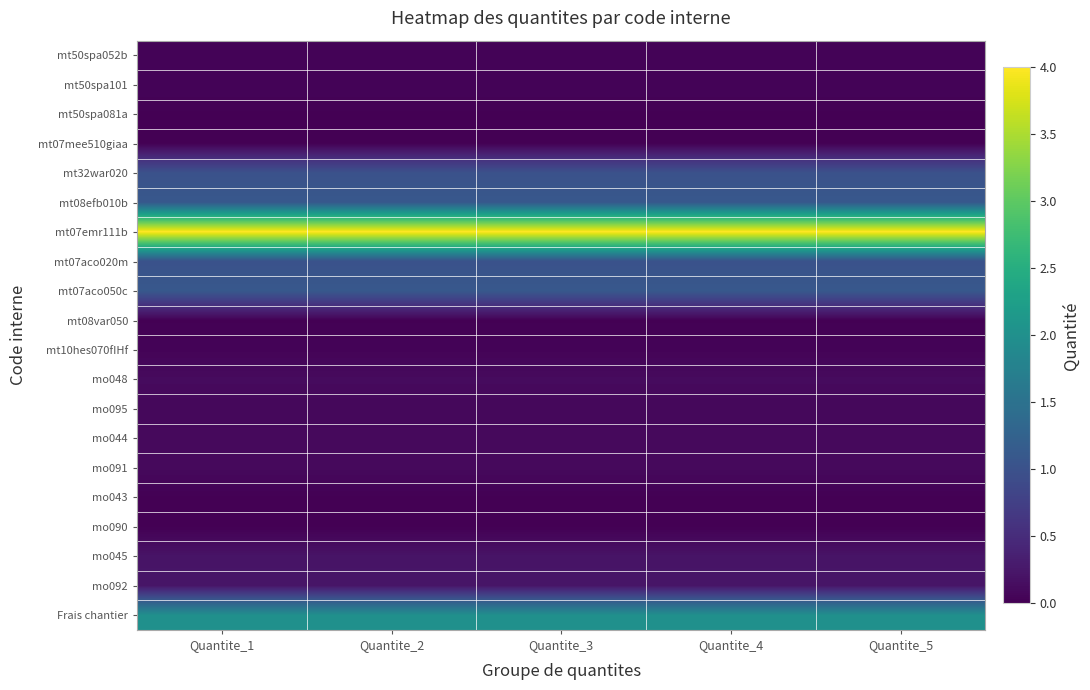

Reading left to right, list all the values displayed in this chart.

mt50spa052b: Quantite_1=0.0	Quantite_2=0.0	Quantite_3=0.0	Quantite_4=0.0	Quantite_5=0.0
mt50spa101: Quantite_1=0.0	Quantite_2=0.0	Quantite_3=0.0	Quantite_4=0.0	Quantite_5=0.0
mt50spa081a: Quantite_1=0.0	Quantite_2=0.0	Quantite_3=0.0	Quantite_4=0.0	Quantite_5=0.0
mt07mee510giaa: Quantite_1=0.0	Quantite_2=0.0	Quantite_3=0.0	Quantite_4=0.0	Quantite_5=0.0
mt32war020: Quantite_1=1.0	Quantite_2=1.0	Quantite_3=1.0	Quantite_4=1.0	Quantite_5=1.0
mt08efb010b: Quantite_1=1.1	Quantite_2=1.1	Quantite_3=1.1	Quantite_4=1.1	Quantite_5=1.1
mt07emr111b: Quantite_1=4.0	Quantite_2=4.0	Quantite_3=4.0	Quantite_4=4.0	Quantite_5=4.0
mt07aco020m: Quantite_1=1.0	Quantite_2=1.0	Quantite_3=1.0	Quantite_4=1.0	Quantite_5=1.0
mt07aco050c: Quantite_1=1.1	Quantite_2=1.1	Quantite_3=1.1	Quantite_4=1.1	Quantite_5=1.1
mt08var050: Quantite_1=0.0	Quantite_2=0.0	Quantite_3=0.0	Quantite_4=0.0	Quantite_5=0.0
mt10hes070fIHf: Quantite_1=0.0	Quantite_2=0.0	Quantite_3=0.0	Quantite_4=0.0	Quantite_5=0.0
mo048: Quantite_1=0.1	Quantite_2=0.1	Quantite_3=0.1	Quantite_4=0.1	Quantite_5=0.1
mo095: Quantite_1=0.1	Quantite_2=0.1	Quantite_3=0.1	Quantite_4=0.1	Quantite_5=0.1
mo044: Quantite_1=0.1	Quantite_2=0.1	Quantite_3=0.1	Quantite_4=0.1	Quantite_5=0.1
mo091: Quantite_1=0.1	Quantite_2=0.1	Quantite_3=0.1	Quantite_4=0.1	Quantite_5=0.1
mo043: Quantite_1=0.0	Quantite_2=0.0	Quantite_3=0.0	Quantite_4=0.0	Quantite_5=0.0
mo090: Quantite_1=0.0	Quantite_2=0.0	Quantite_3=0.0	Quantite_4=0.0	Quantite_5=0.0
mo045: Quantite_1=0.2	Quantite_2=0.2	Quantite_3=0.2	Quantite_4=0.2	Quantite_5=0.2
mo092: Quantite_1=0.2	Quantite_2=0.2	Quantite_3=0.2	Quantite_4=0.2	Quantite_5=0.2
Frais chantier: Quantite_1=2.0	Quantite_2=2.0	Quantite_3=2.0	Quantite_4=2.0	Quantite_5=2.0